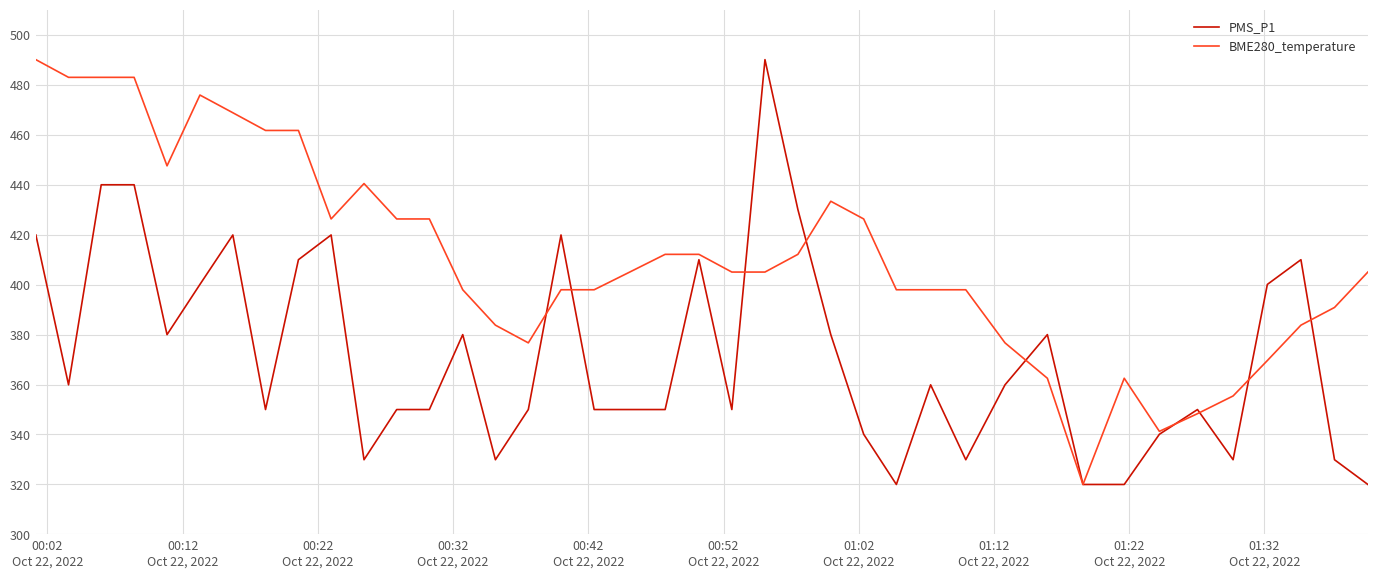

What is the minimum value shown in the chart?

320.0